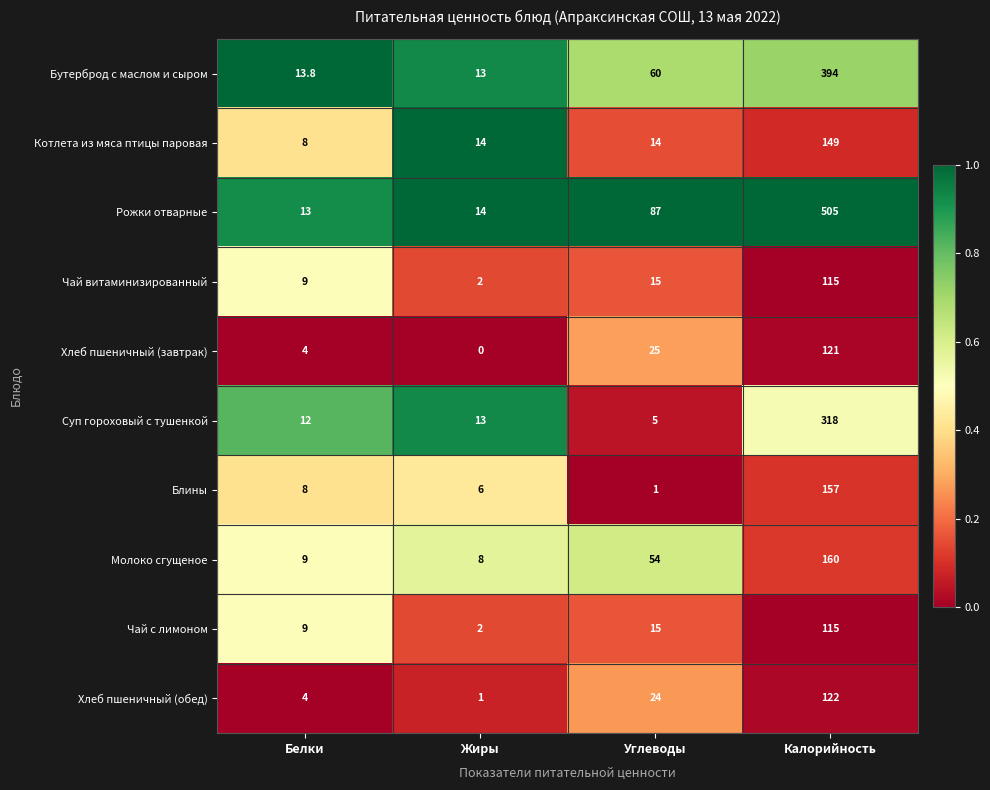

Is it true that Хлеб пшеничный (завтрак) equals 2.5 at Белки?

False